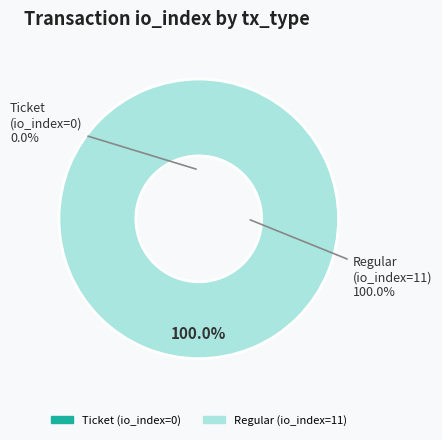

Does any single category account for the majority?

Yes